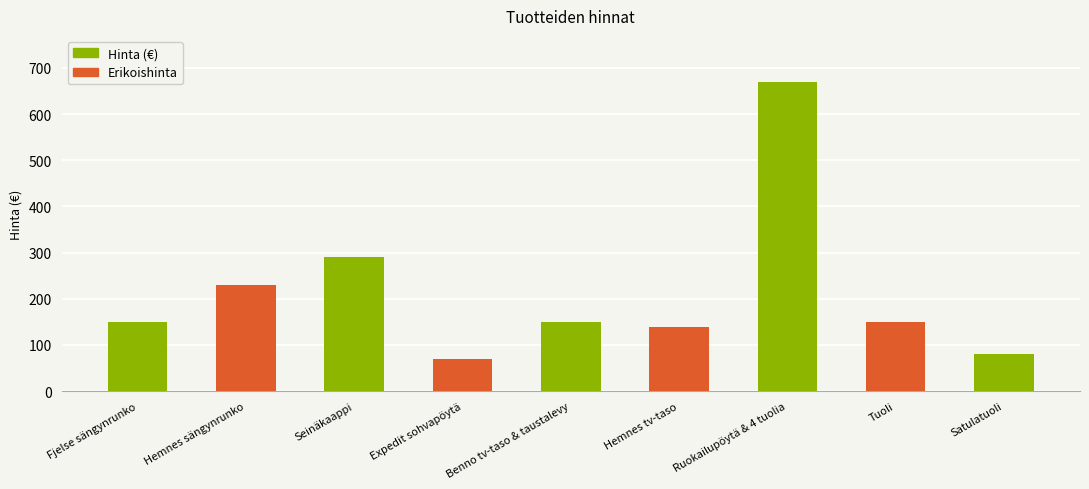

What is the sum of all values?

1925